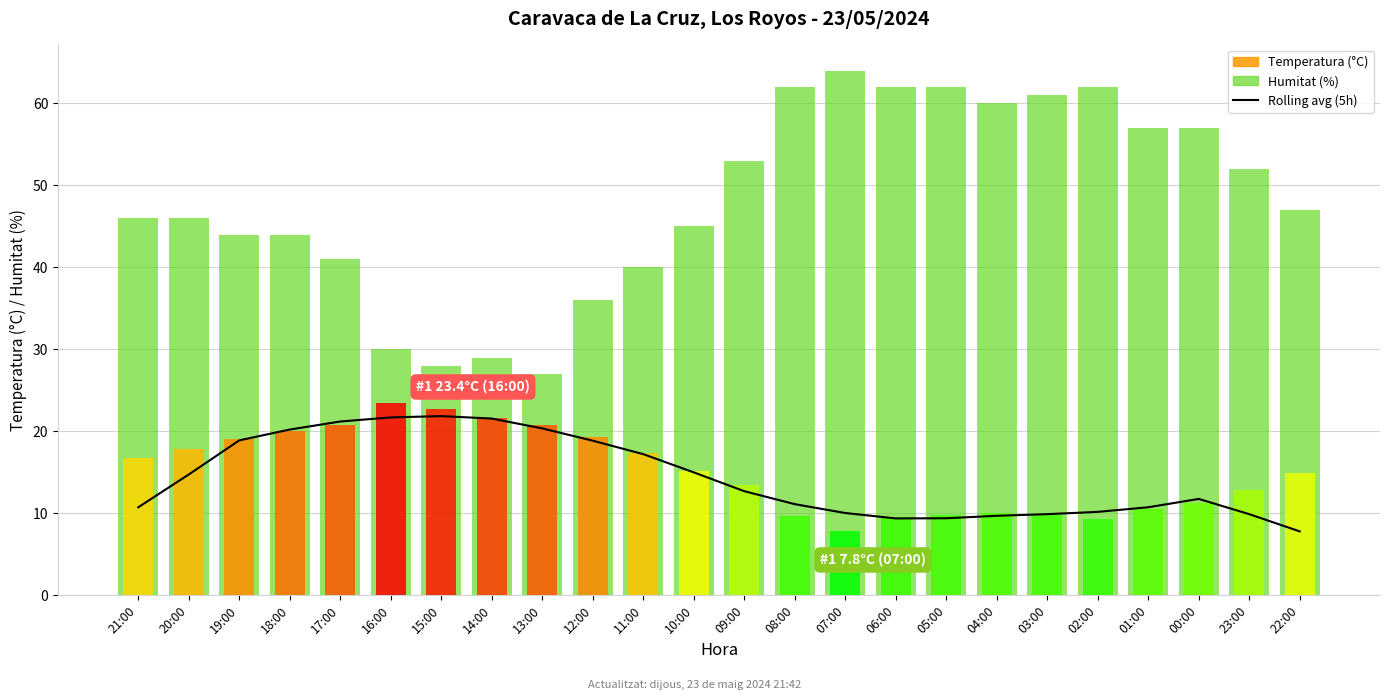

Is the value of Humitat (%) at 02:00 greater than the value of Temperatura (C) at 01:00?

Yes